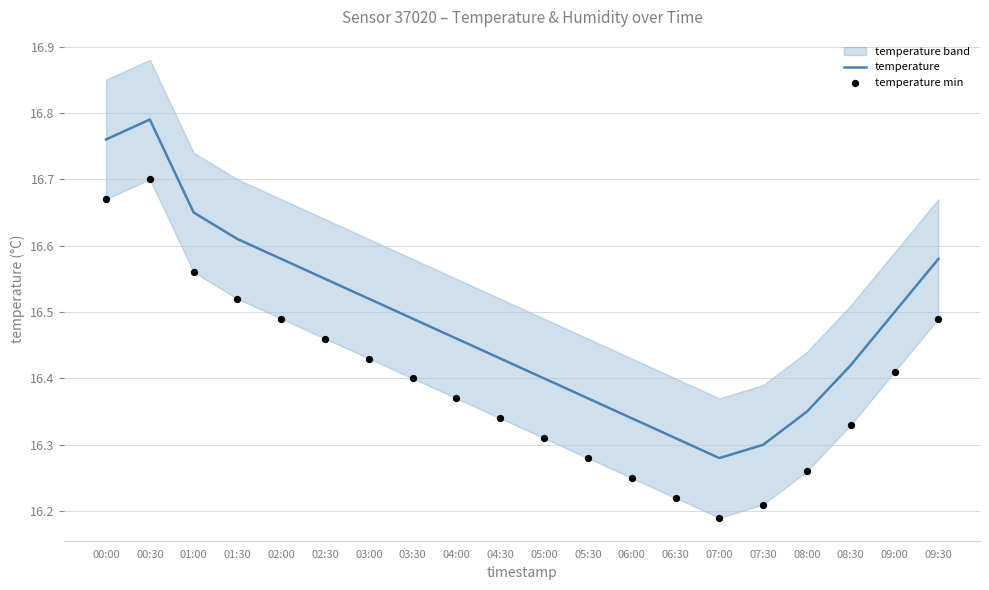

Which series reaches the minimum Y coordinate?

temperature min